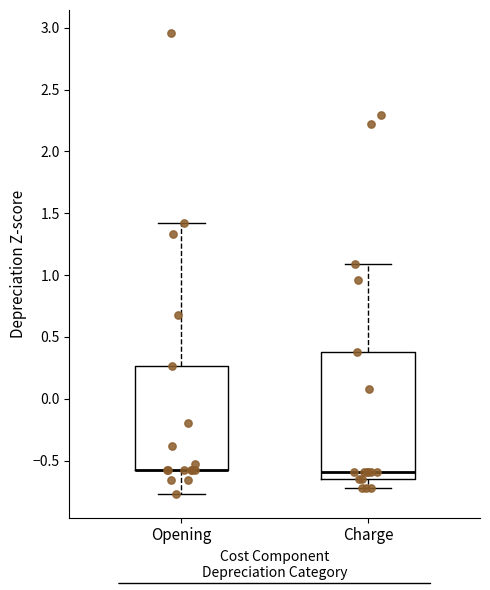

Reading left to right, transcribe this box plot: for each box, give where its median line is, the range the box spans, and where its two whiskers end, as read against the y-axis. The values are not printed on the chart, so give them approximately, as read against the axis.

Opening: median -0.60 (drawn on the box's lower edge), box -0.60 to 0.25, whiskers -0.75 to 1.40
Charge: median -0.60, box -0.65 to 0.35, whiskers -0.70 to 1.10